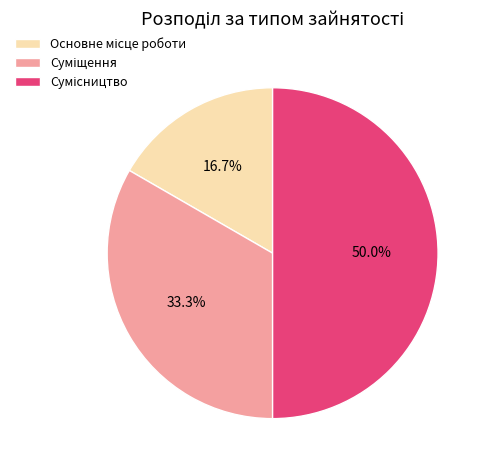

To the nearest percent, what percentage of the pie is Суміщення?

33%